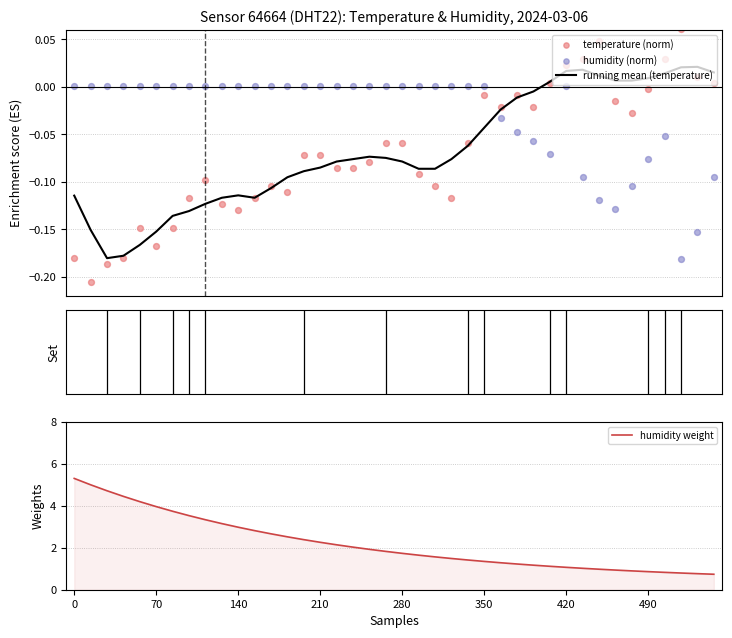

Which series has the largest total across all categories?

humidity weight